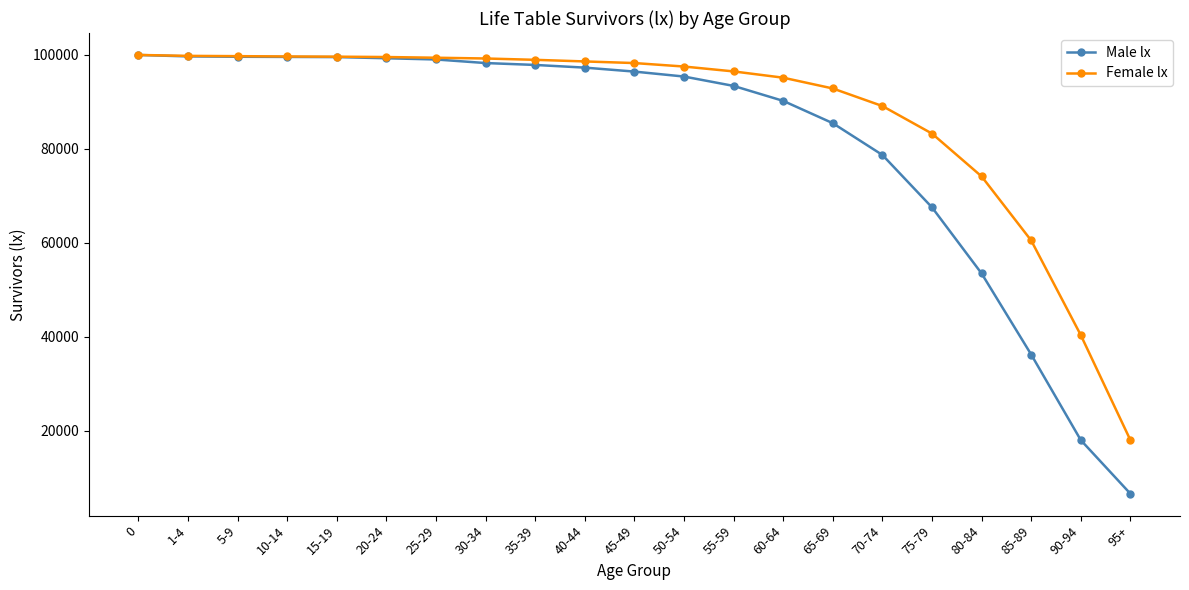

What is the sum of all Male lx values?

1711877